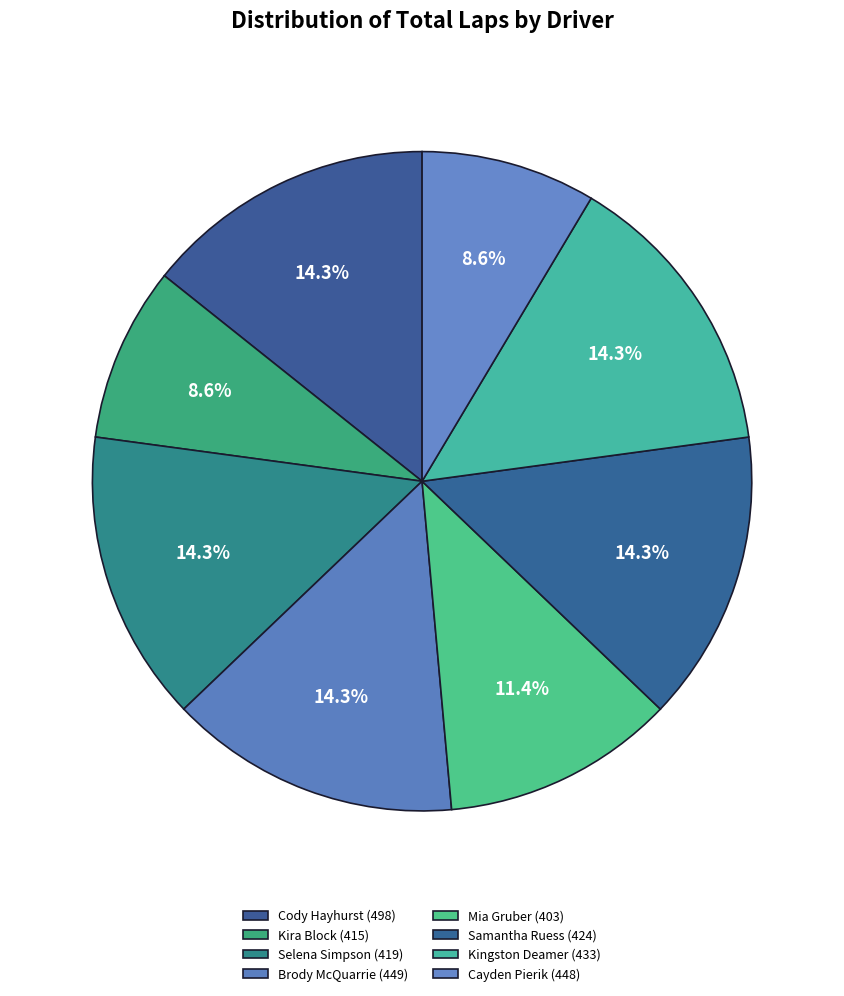

Count the number of slices in the pie.

8